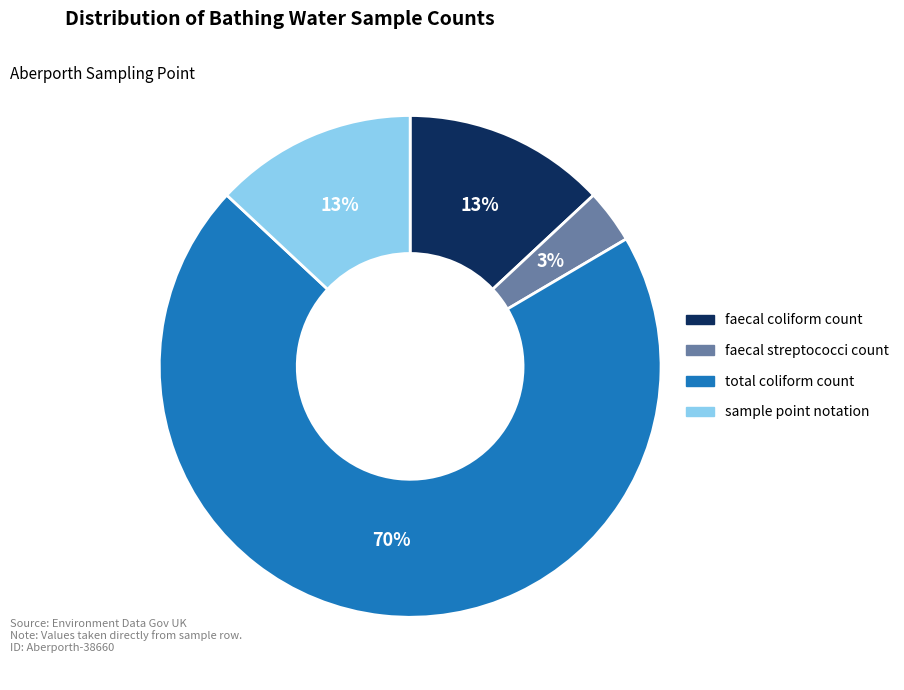

Which category has the biggest portion of the pie?

total coliform count